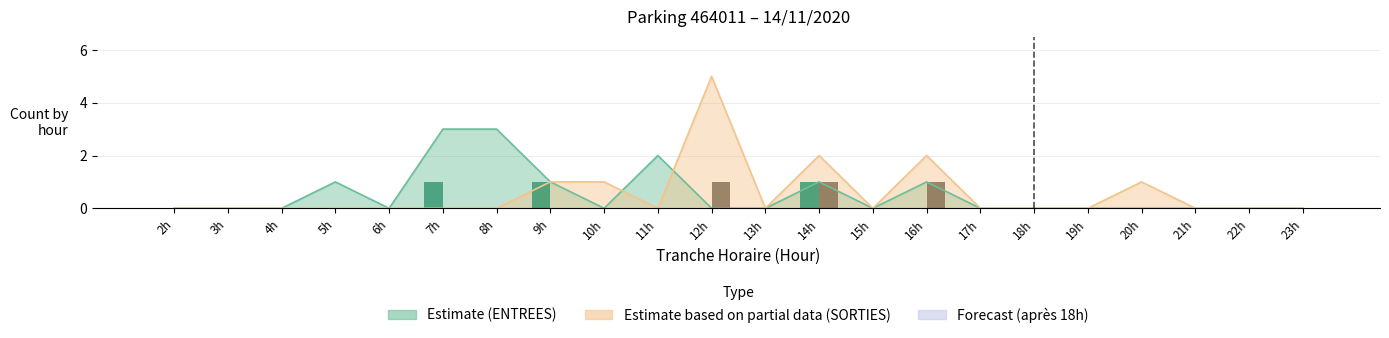

True or false: NB_HORAIRE SORTIES has a value of 0 at 15h.

True